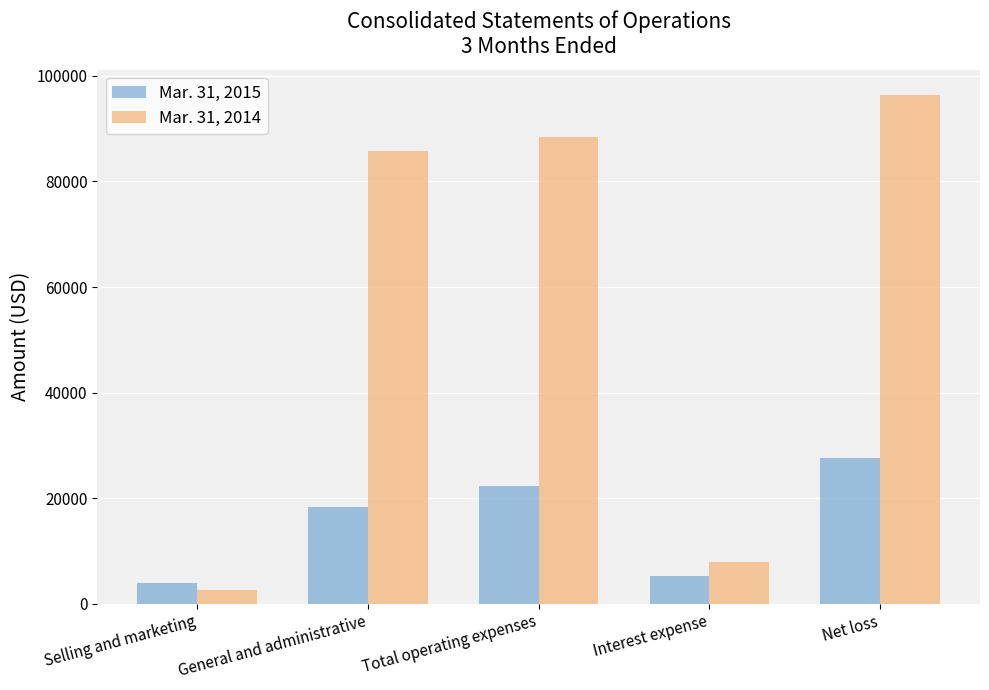

Reading right to left, transcribe all the data shown in this chart.

Mar. 31, 2015: 27667	5344	22323	18332	3991
Mar. 31, 2014: 96337	8010	88327	85752	2575